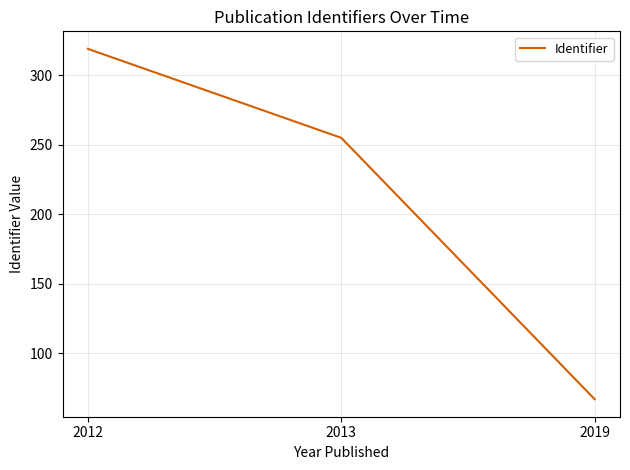

Rank the categories by value from lowest to highest.

2019, 2013, 2012